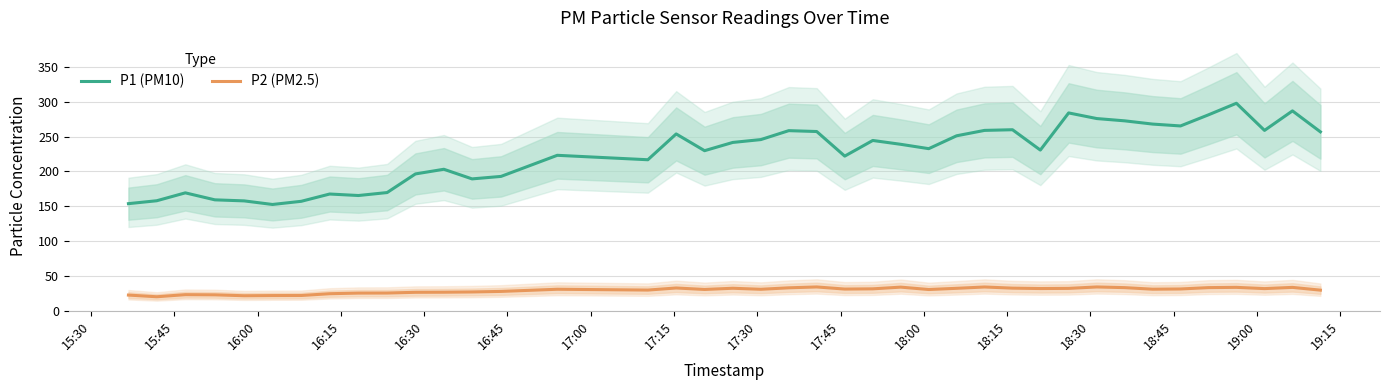

True or false: P1 (PM10) and P2 (PM2.5) intersect in this chart.

False